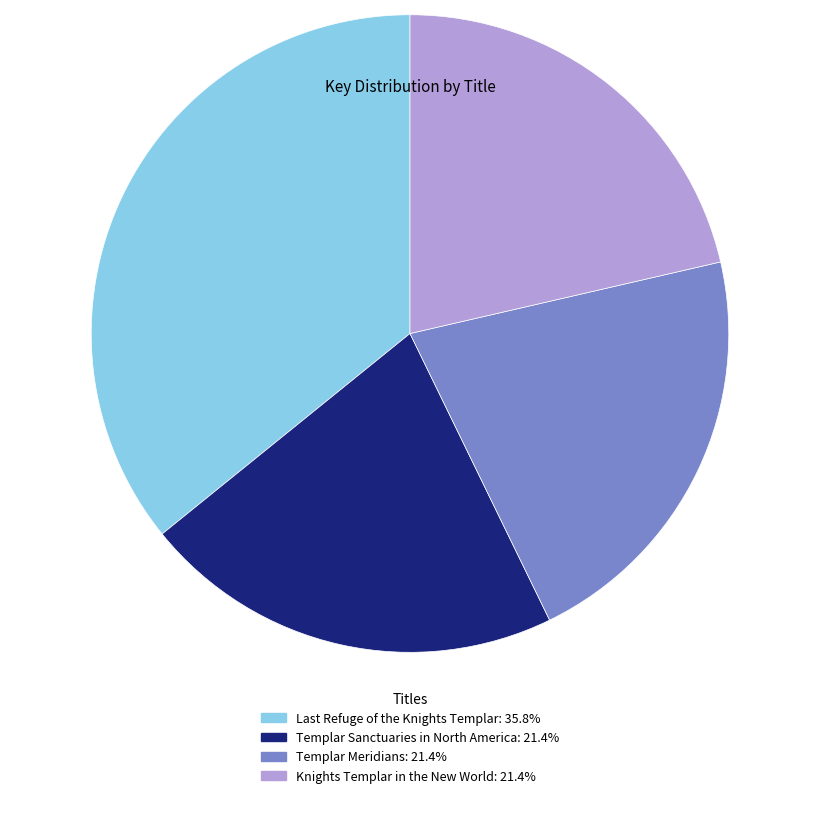

What is the largest slice in the pie chart?

Last Refuge of the Knights Templar